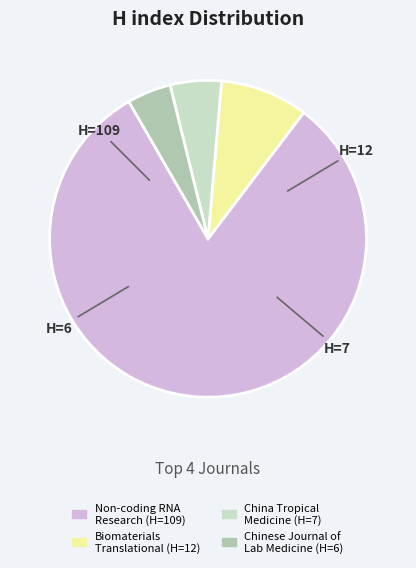

Is there a majority slice in this chart?

Yes